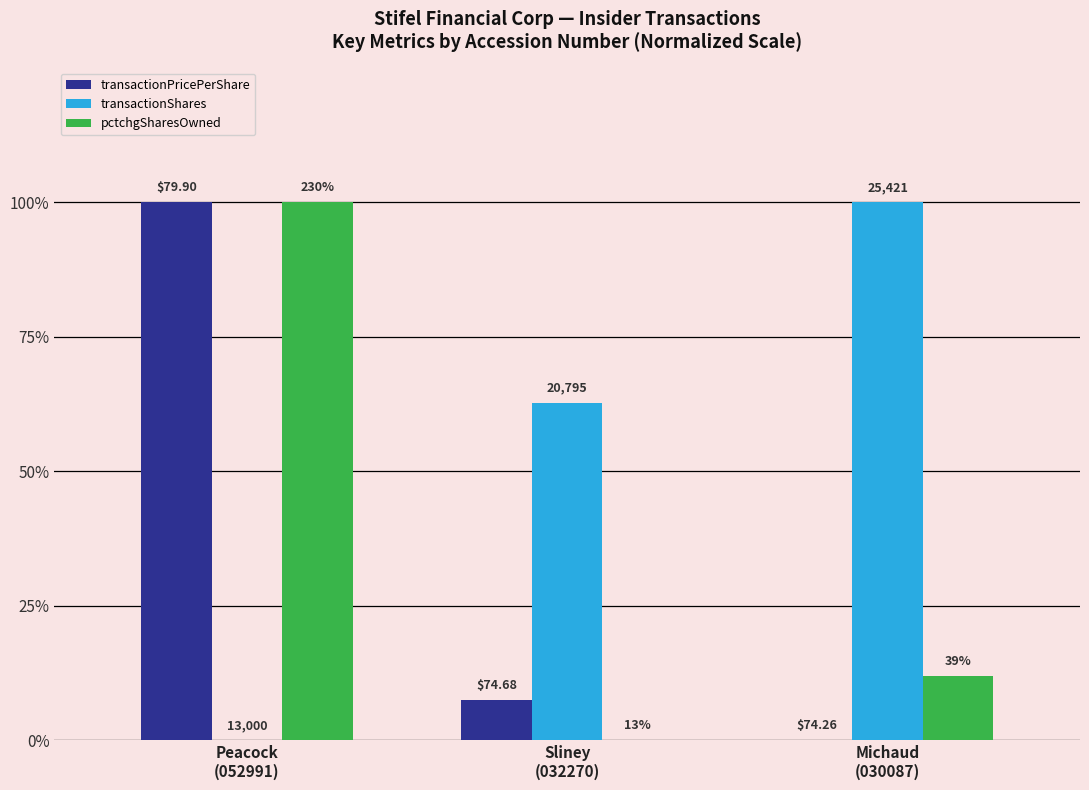

What are all the series names shown in the legend?

transactionPricePerShare, transactionShares, pctchgSharesOwned